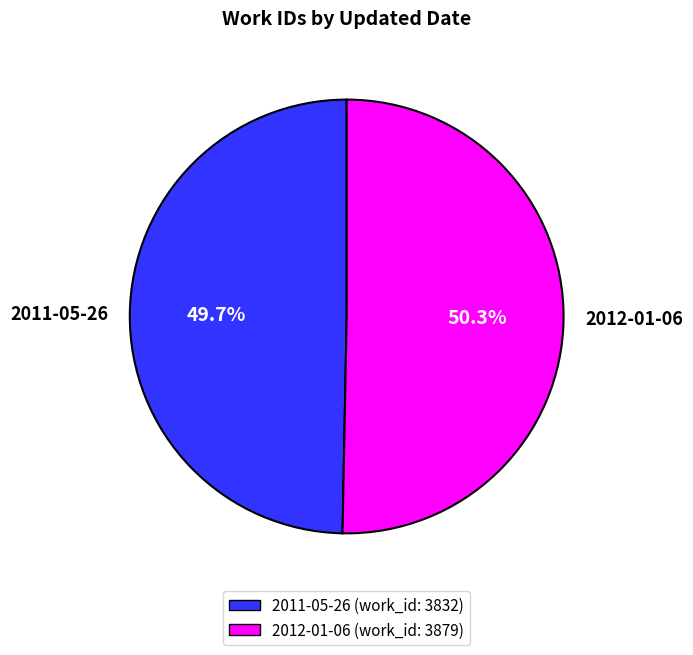

What is the ratio of the value at 2012-01-06 to the value at 2011-05-26?

1.0